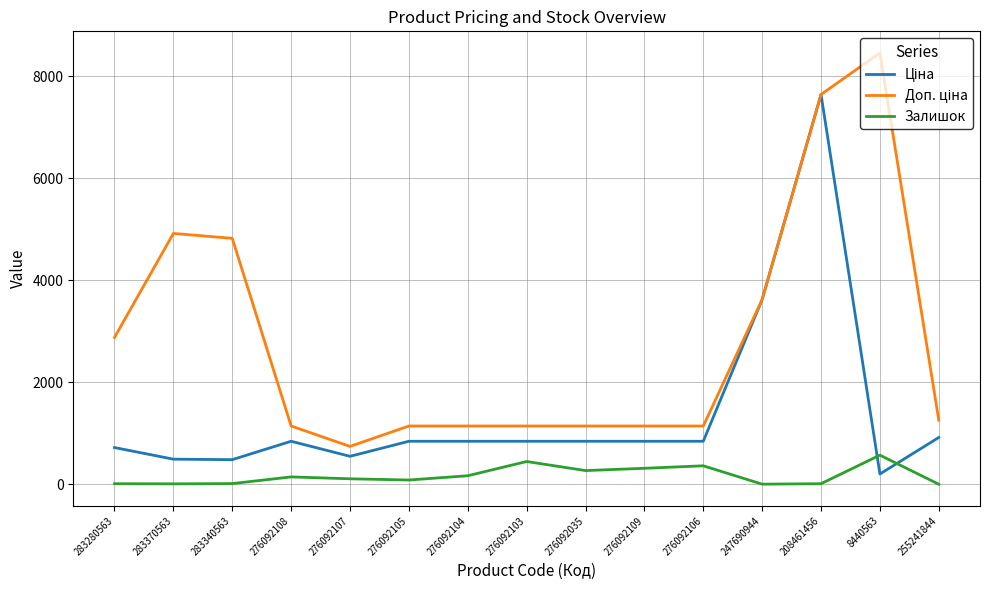

True or false: Залишок has a value of 268.0 at 276092035.

True